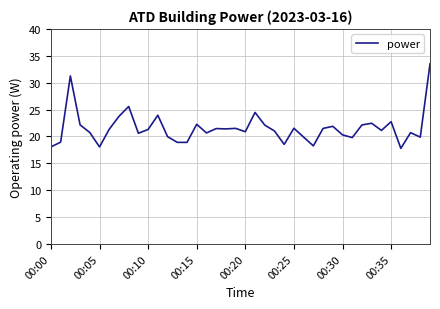

What is the smallest value displayed?

17.8